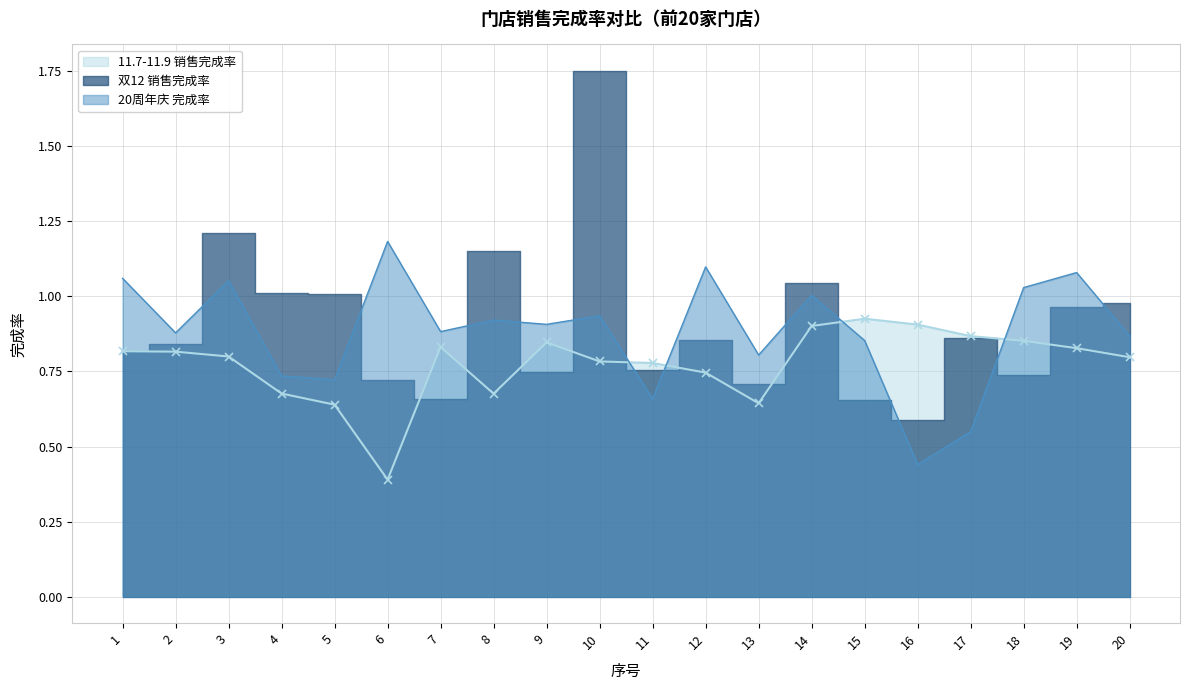

What are all the series names shown in the legend?

11.7-11.9 销售完成率, 双12 销售完成率, 20周年庆 完成率